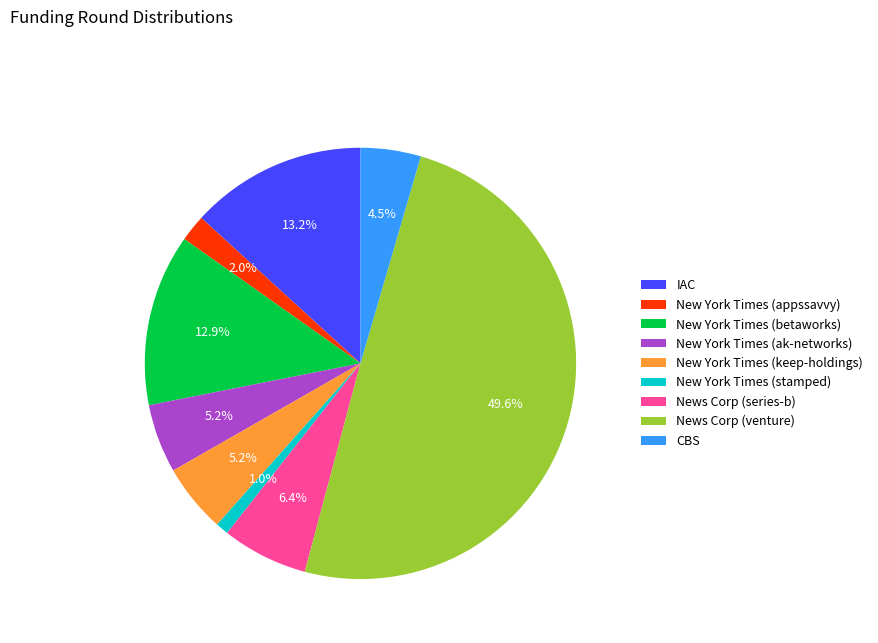

What is the smallest slice in the pie chart?

New York Times (stamped)